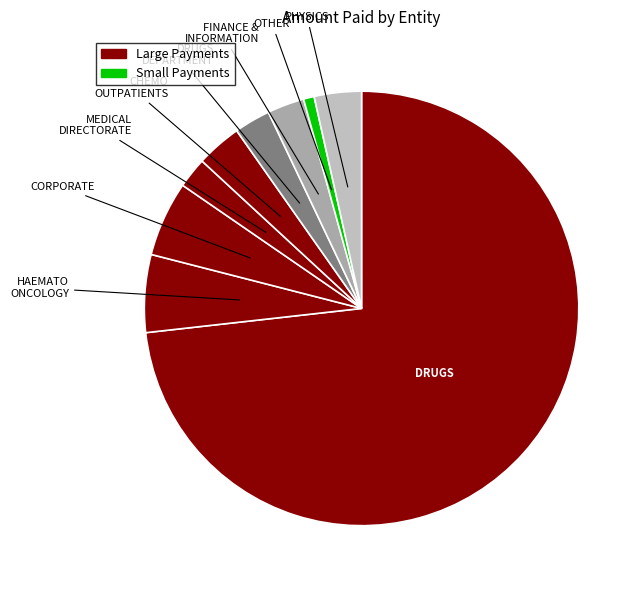

Count the number of slices in the pie.

9